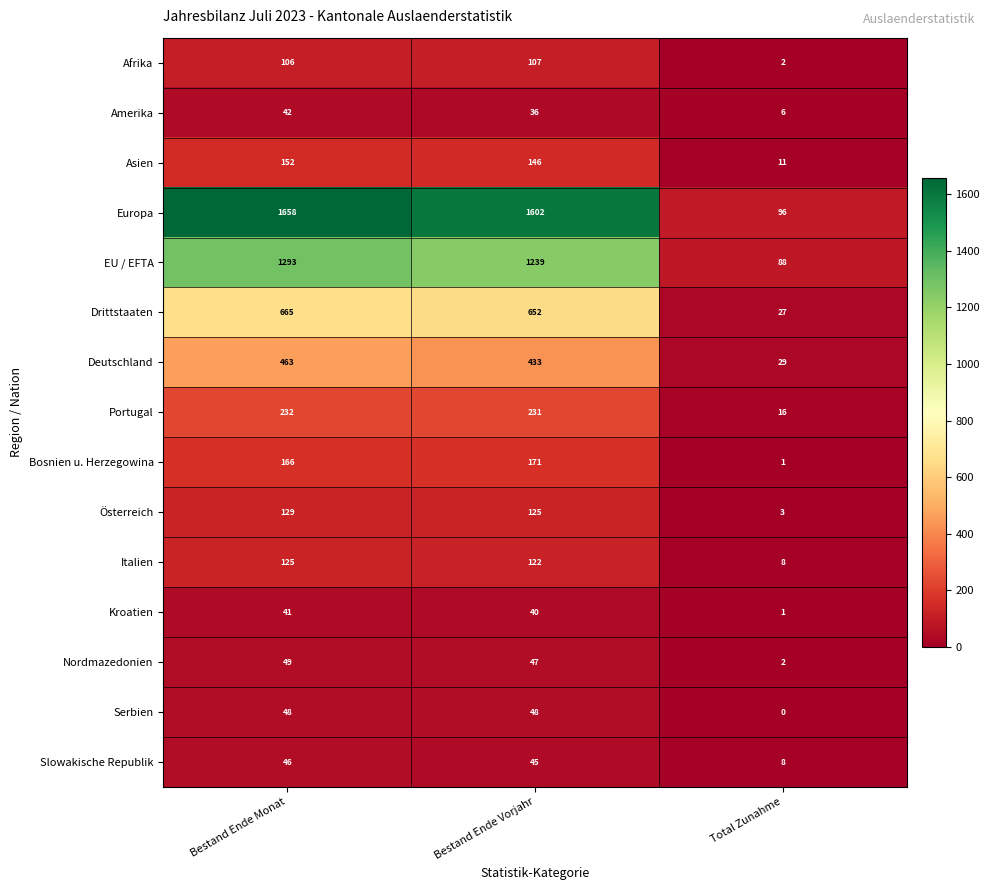

List the series in order of their peak value, lowest first.

Kroatien, Amerika, Slowakische Republik, Serbien, Nordmazedonien, Afrika, Italien, Österreich, Asien, Bosnien u. Herzegowina, Portugal, Deutschland, Drittstaaten, EU / EFTA, Europa